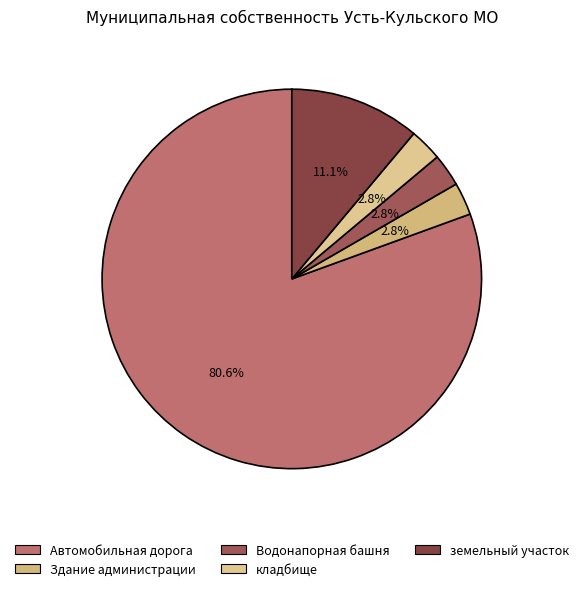

To the nearest percent, what portion does земельный участок represent?

11%